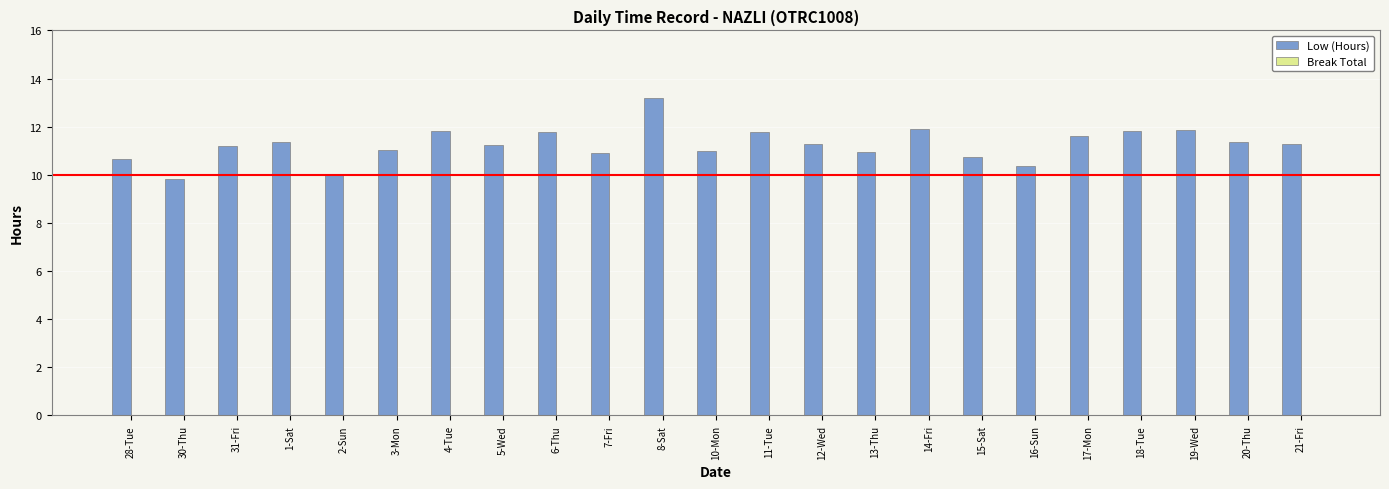

Which has a higher value, 14-Fri or 16-Sun?

14-Fri